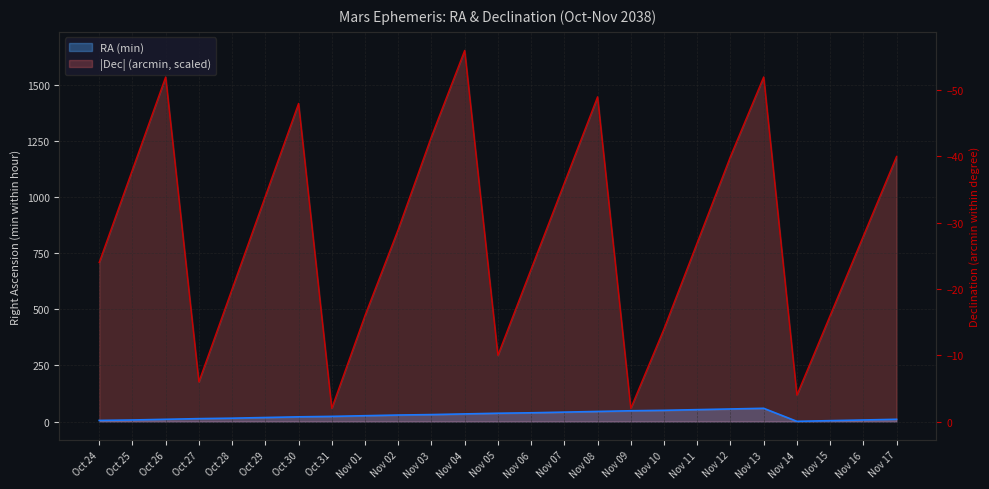

Which series changed the most between Oct 27 and Nov 10?

Dec (min)